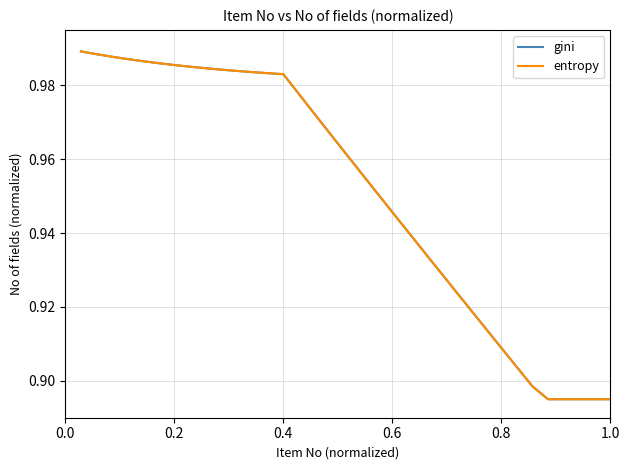

Which series has the widest spread of values?

gini